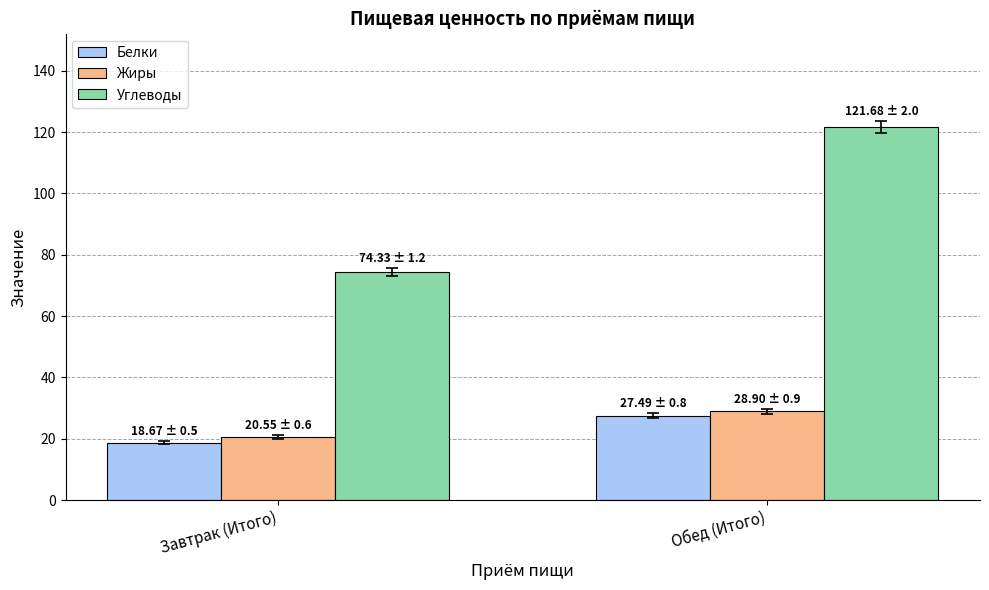

Does the chart contain any negative values?

No